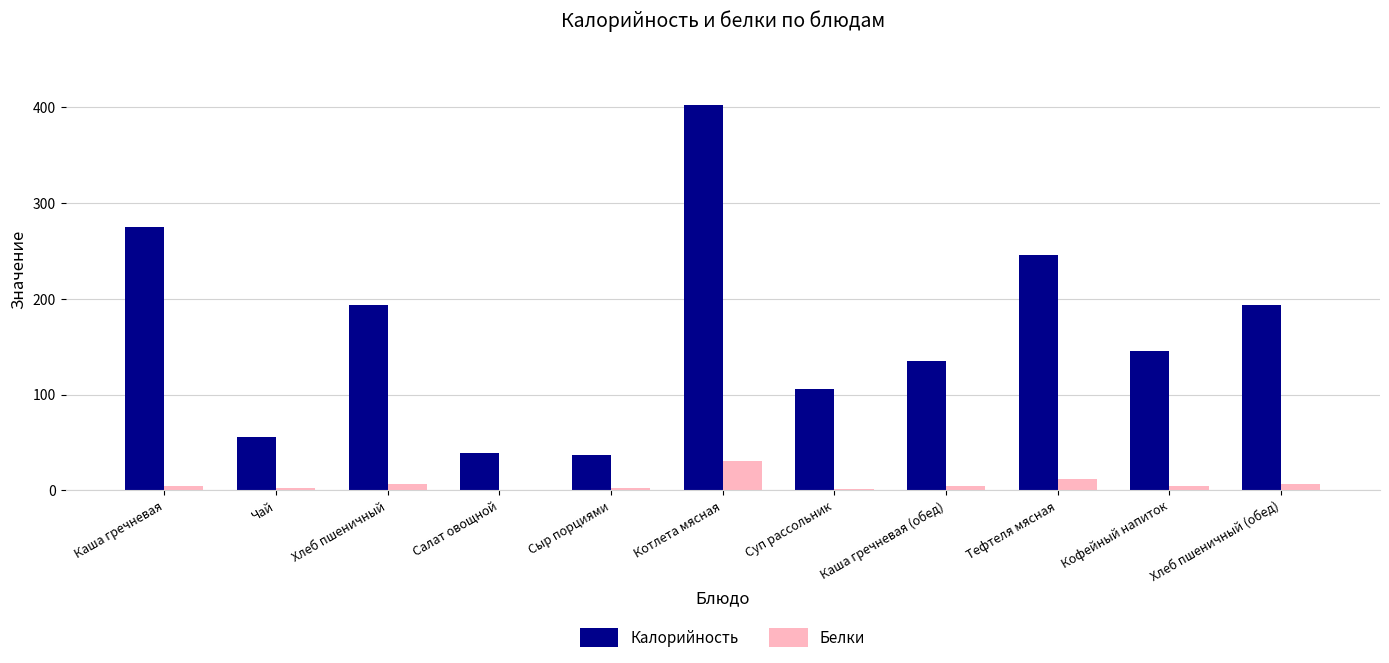

At which category is the sum across all series the highest?

Котлета мясная